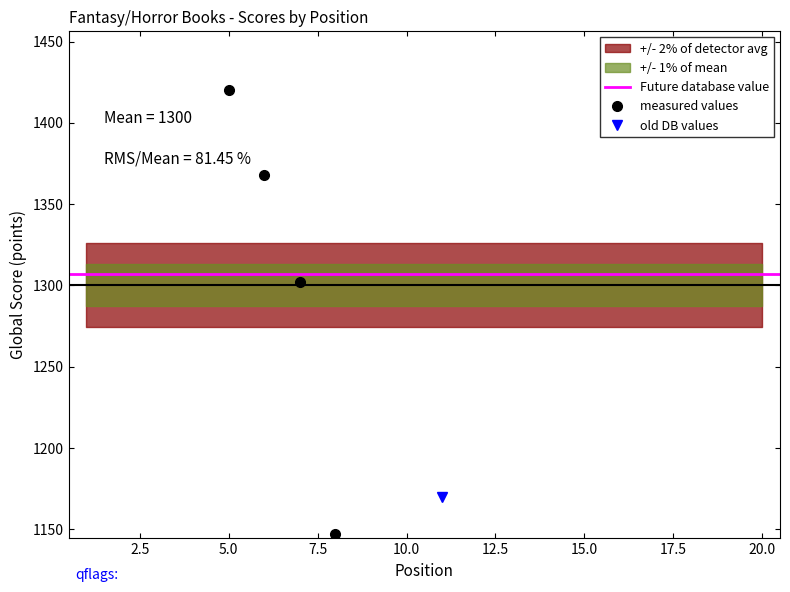

At how many categories does at least one series exceed 789?

20